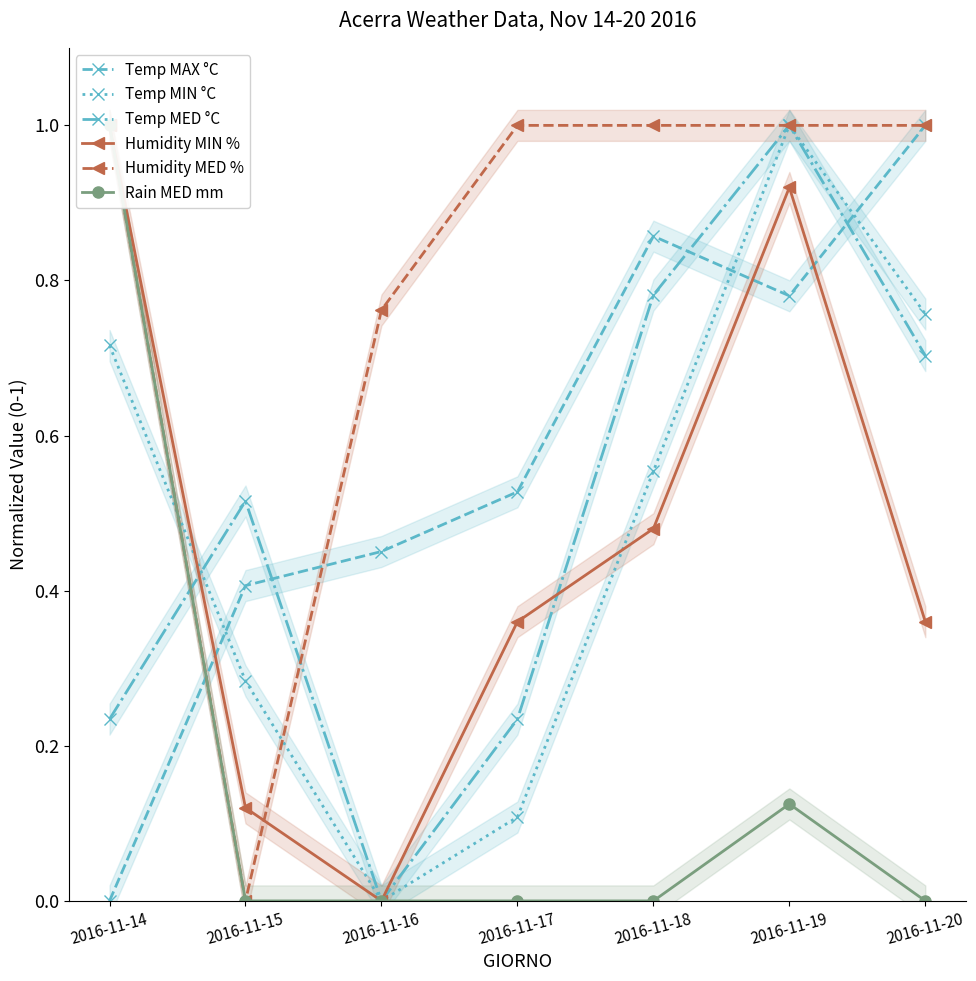

Reading left to right, list all the values displayed in this chart.

Temp MAX °C: 0.0	0.4	0.5	0.5	0.9	0.8	1.0
Temp MIN °C: 0.7	0.3	0.0	0.1	0.6	1.0	0.8
Temp MED °C: 0.2	0.5	0.0	0.2	0.8	1.0	0.7
Humidity MIN %: 1.0	0.1	0.0	0.4	0.5	0.9	0.4
Humidity MED %: 1.0	0.0	0.8	1.0	1.0	1.0	1.0
Rain MED mm: 1.0	0.0	0.0	0.0	0.0	0.1	0.0